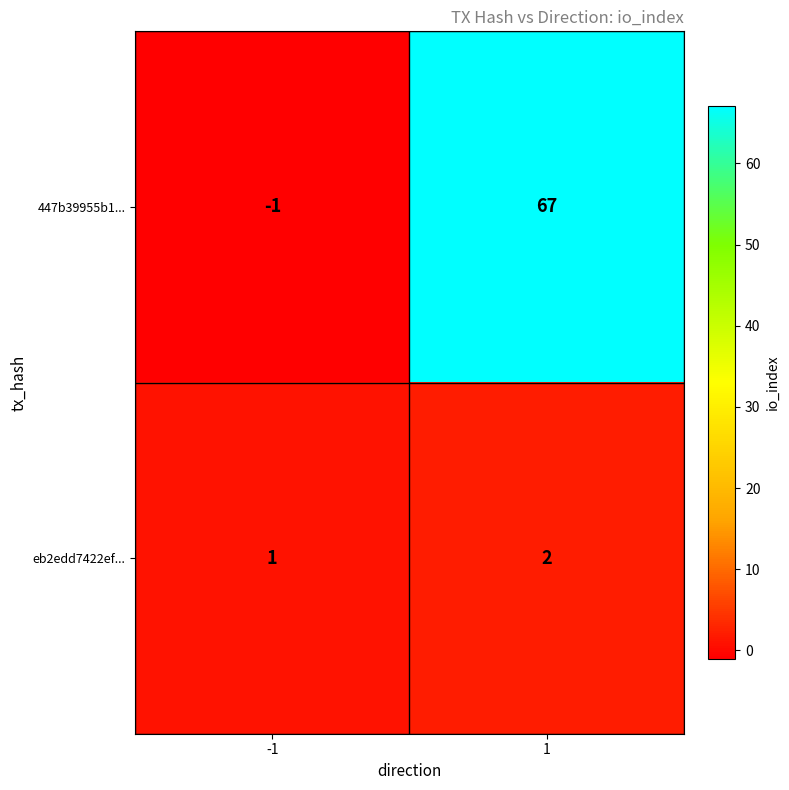

Reading right to left, transcribe all the data shown in this chart.

447b39955b1...: 1=67	-1=-1
eb2edd7422ef...: 1=2	-1=1